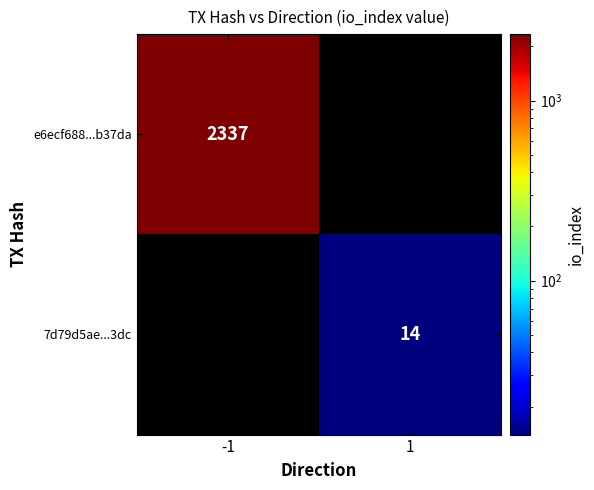

Is the value of 7d79d5ae...3dc at 1 greater than the value of e6ecf688...b37da at -1?

No